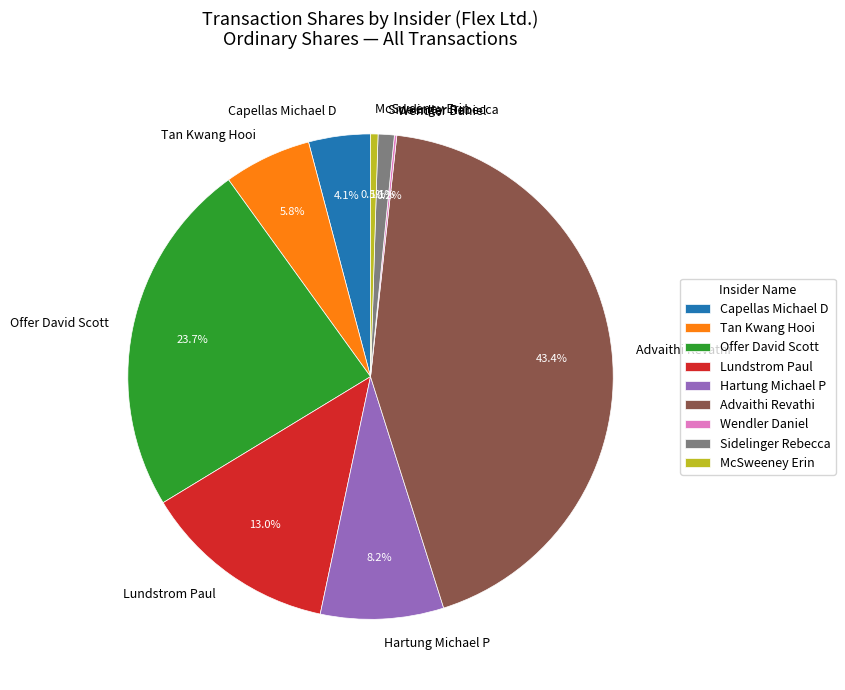

The Advaithi Revathi slice represents 1% of the pie. True or false?

False